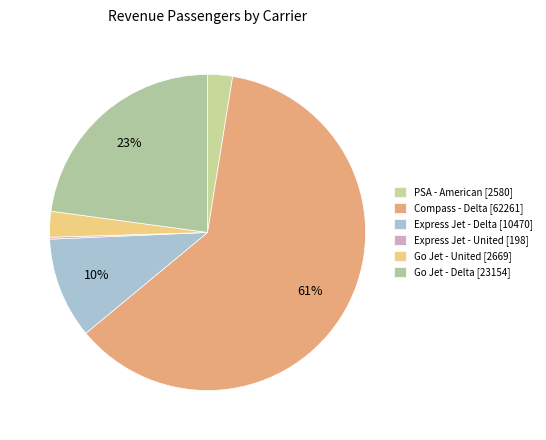

What portion of the pie excludes Go Jet - United?

97.4%